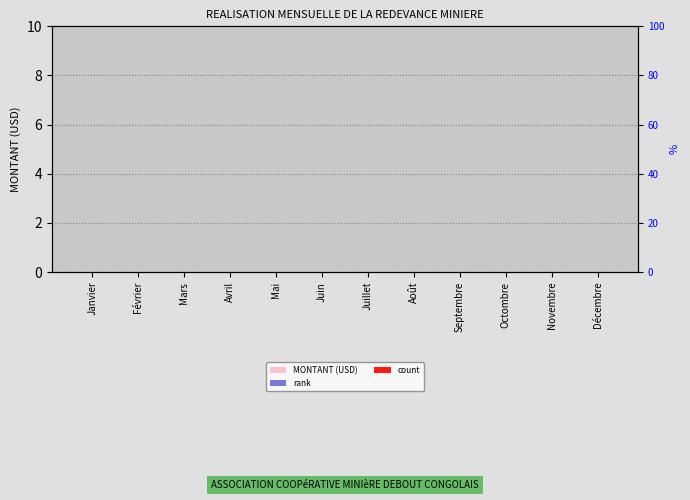

Where is MONTANT (USD) nearest to the value 0?

Janvier